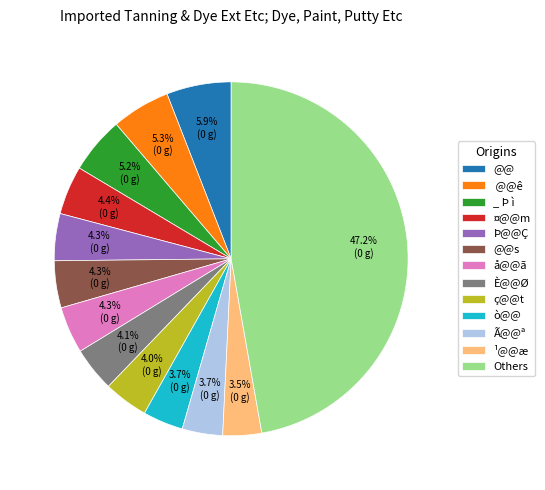

To the nearest percent, what is the average slice percentage?

8%